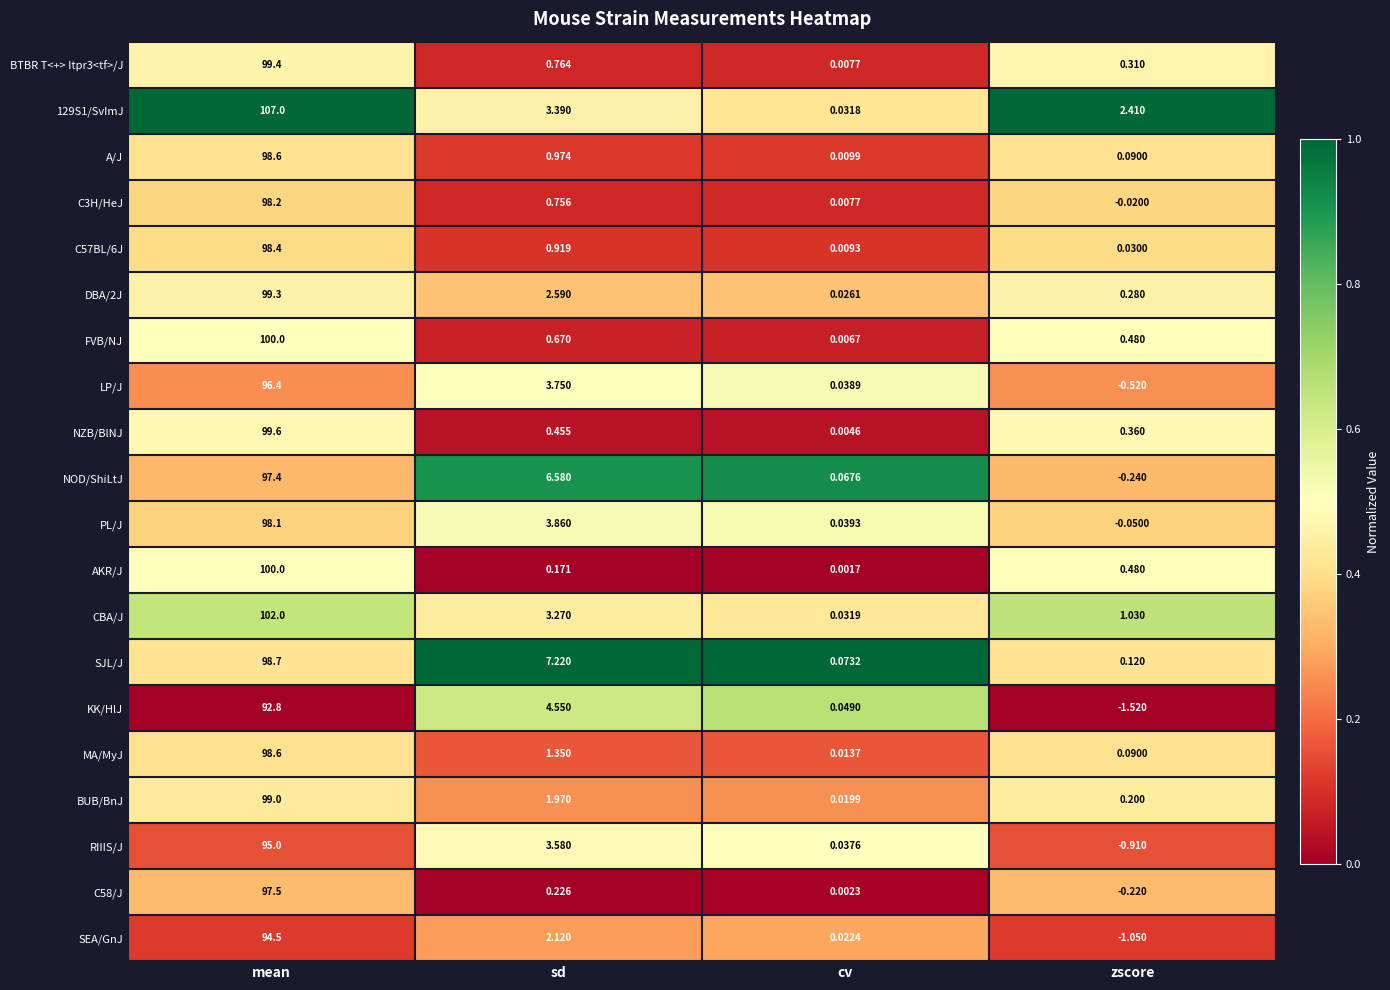

List the labels in order of FVB/NJ value, smallest first.

cv, zscore, sd, mean